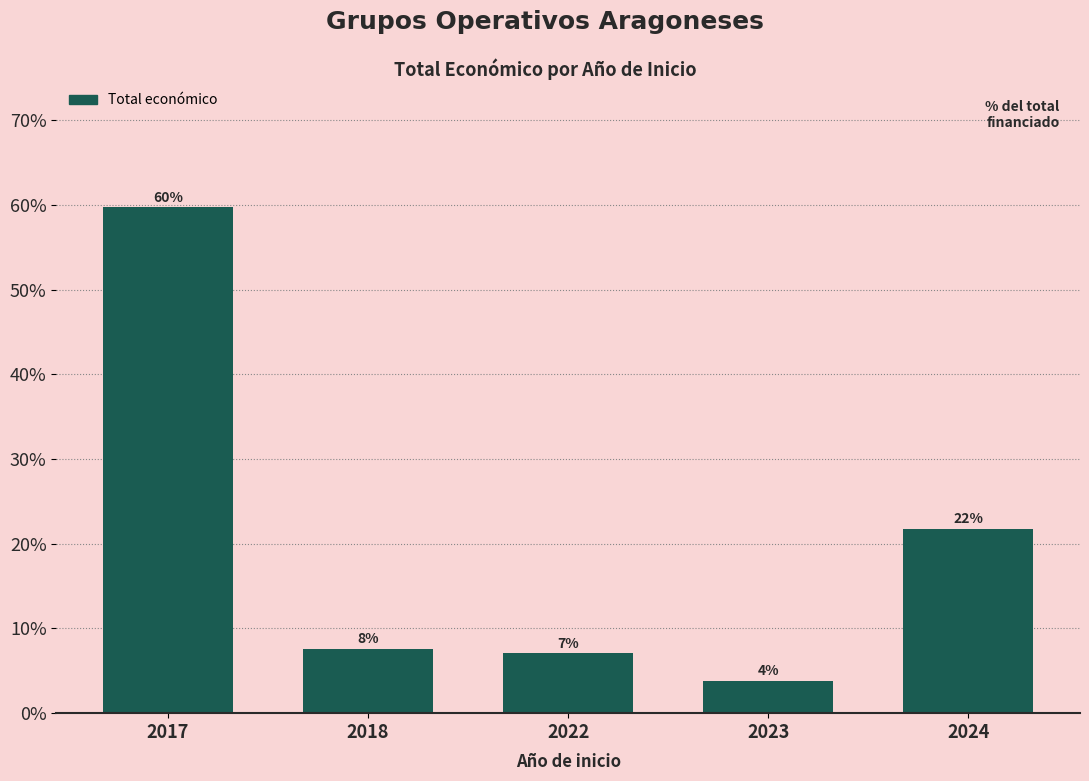

Does the chart contain stacked bars?

No